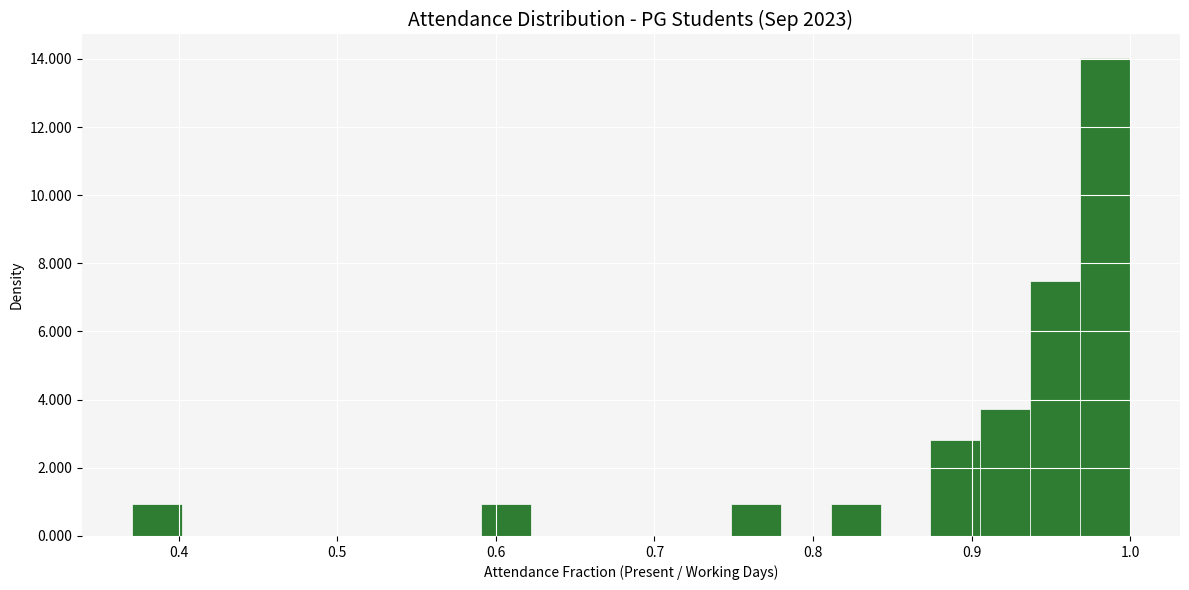

Read against the x-axis, roughly where is the centre of the tallest bar?

0.98